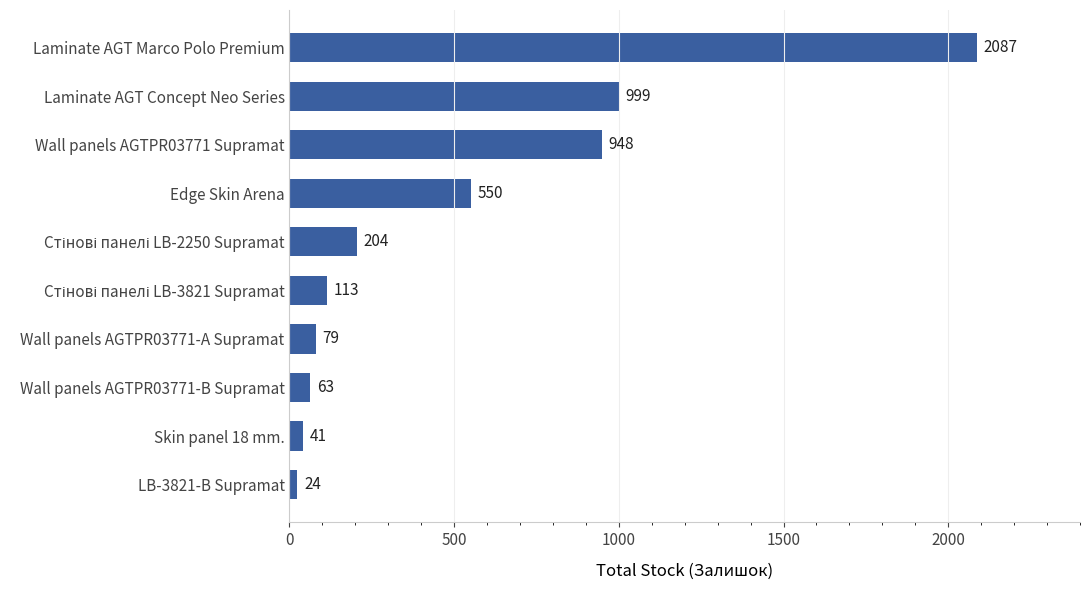

At which label is the value closest to 1055?

Laminate AGT Concept Neo Series